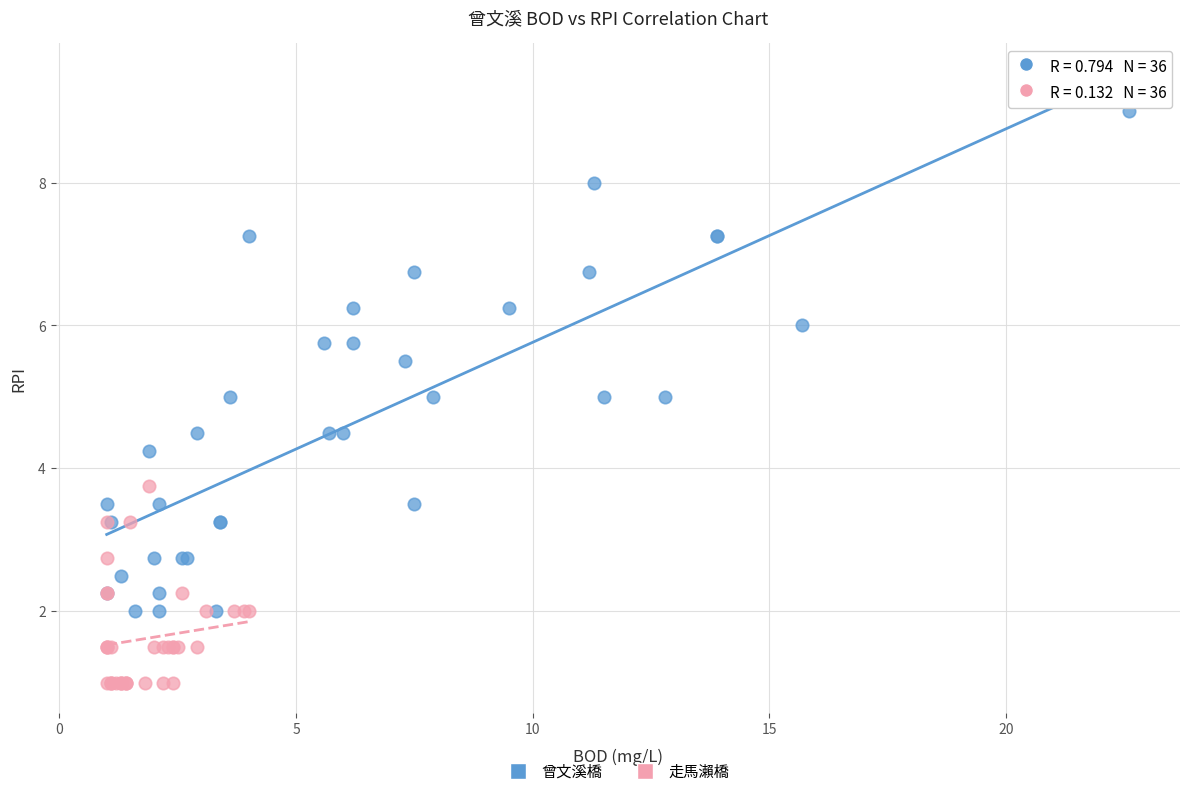

Which series reaches the maximum Y coordinate?

曾文溪橋